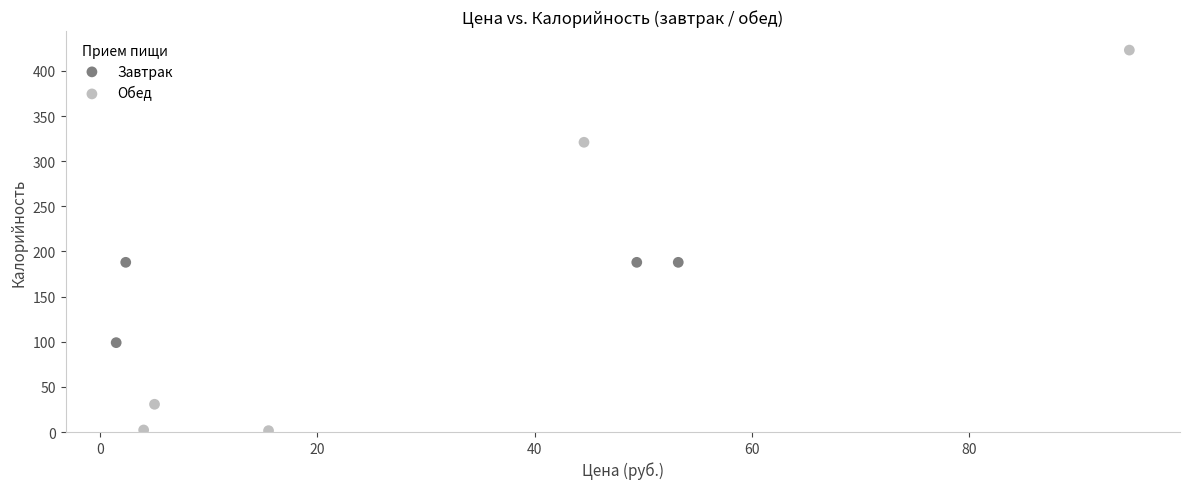

Which series contains the highest Y value?

Обед